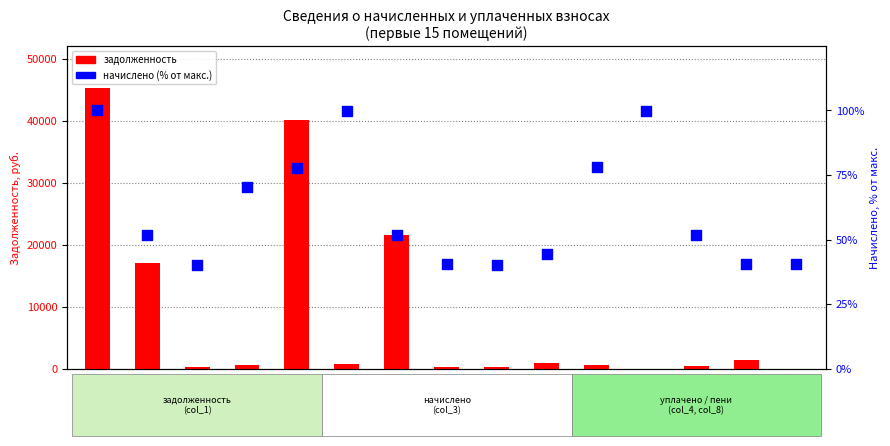

At how many categories does at least one series exceed 43060?

1